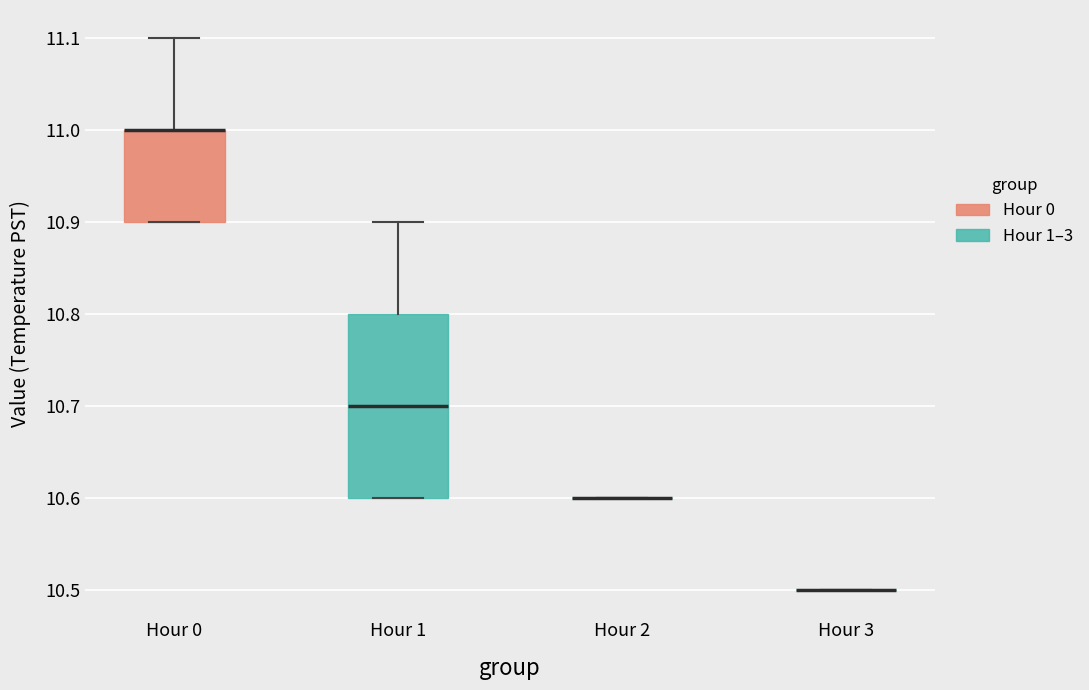

Comparing the boxes themselves (not the whiskers), which one is the tallest?

Hour 1